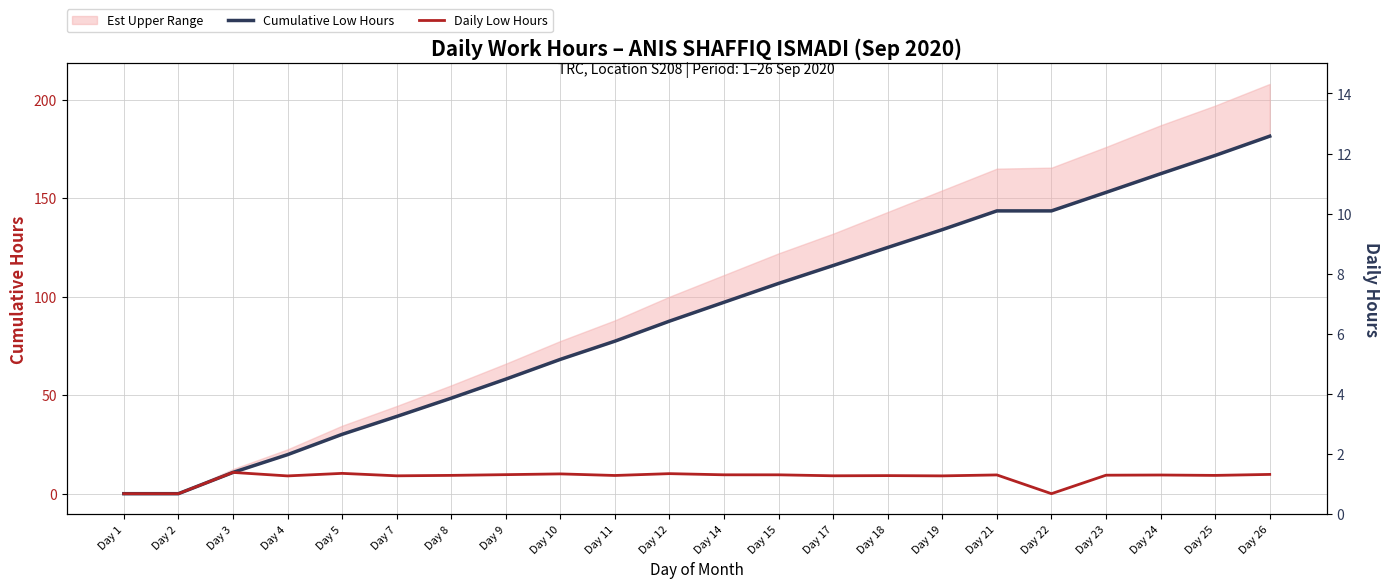

Reading left to right, what are all the values shown in this chart?

Cumulative Low Hours: 0.0	0.0	10.8	19.8	30.1	39.2	48.5	58.1	68.2	77.4	87.6	97.2	106.7	115.8	125.0	134.0	143.6	143.6	152.9	162.4	171.7	181.5
Daily Low Hours: 0.0	0.0	10.8	9.0	10.3	9.1	9.3	9.7	10.0	9.2	10.2	9.6	9.6	9.1	9.2	9.0	9.5	0.0	9.4	9.5	9.3	9.8